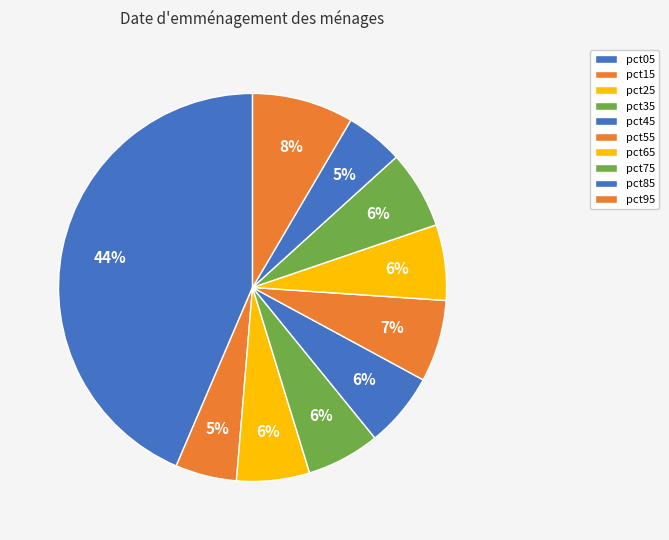

Is it true that pct15 is 20% of the pie?

False